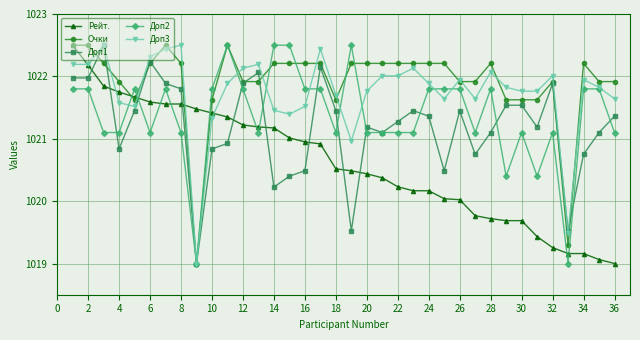

How many values in the Очки series are below 1022?

16